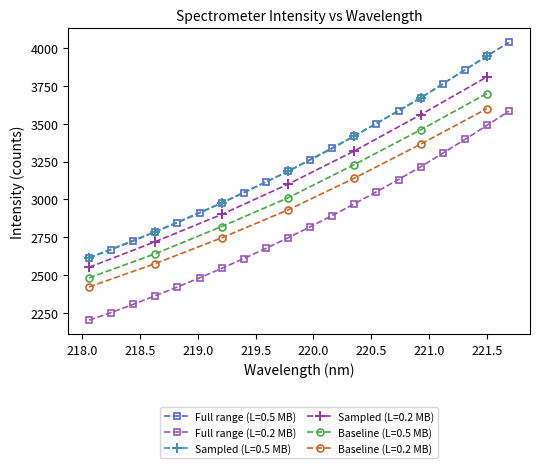

True or false: Intensity and Wavelength (nm) cross at least once.

False